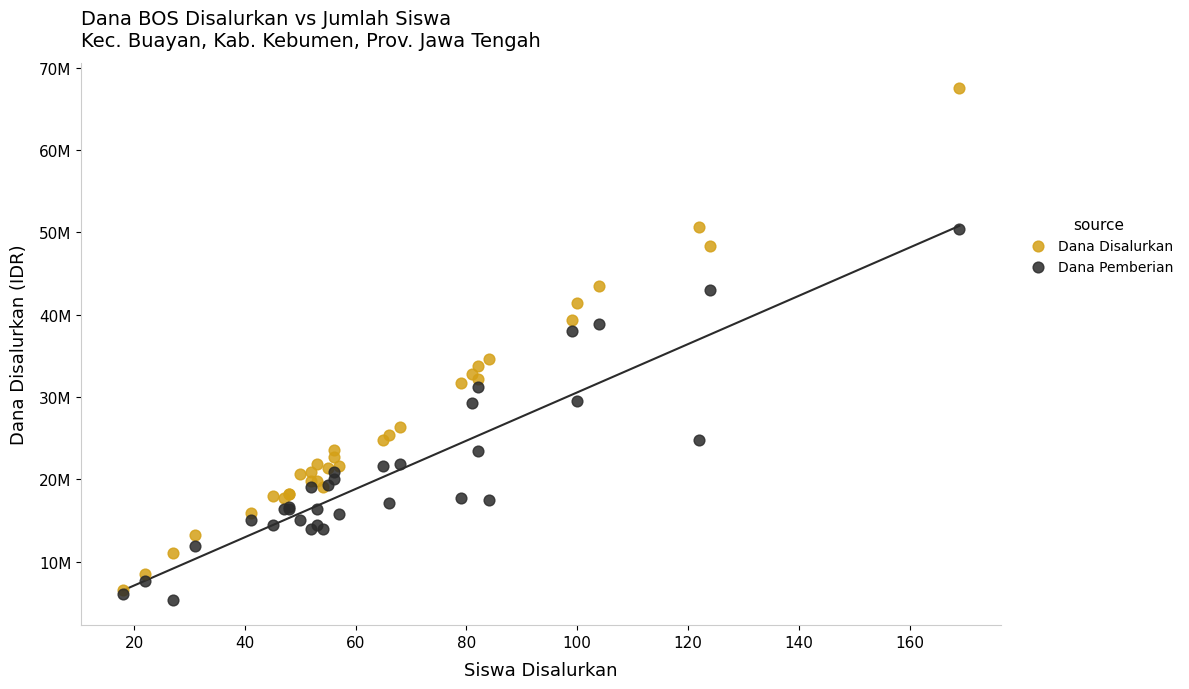

What are all the series names shown in the legend?

Dana Disalurkan, Dana Pemberian